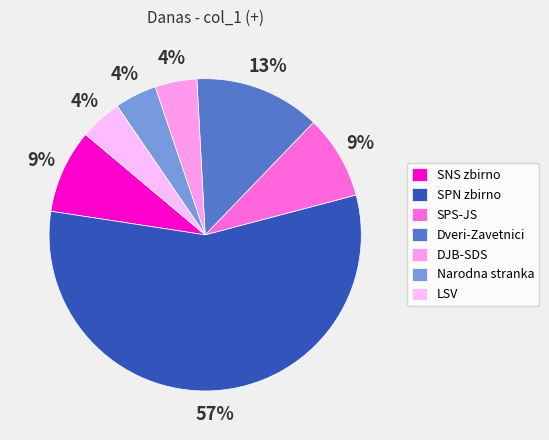

How many segments does this pie chart have?

7